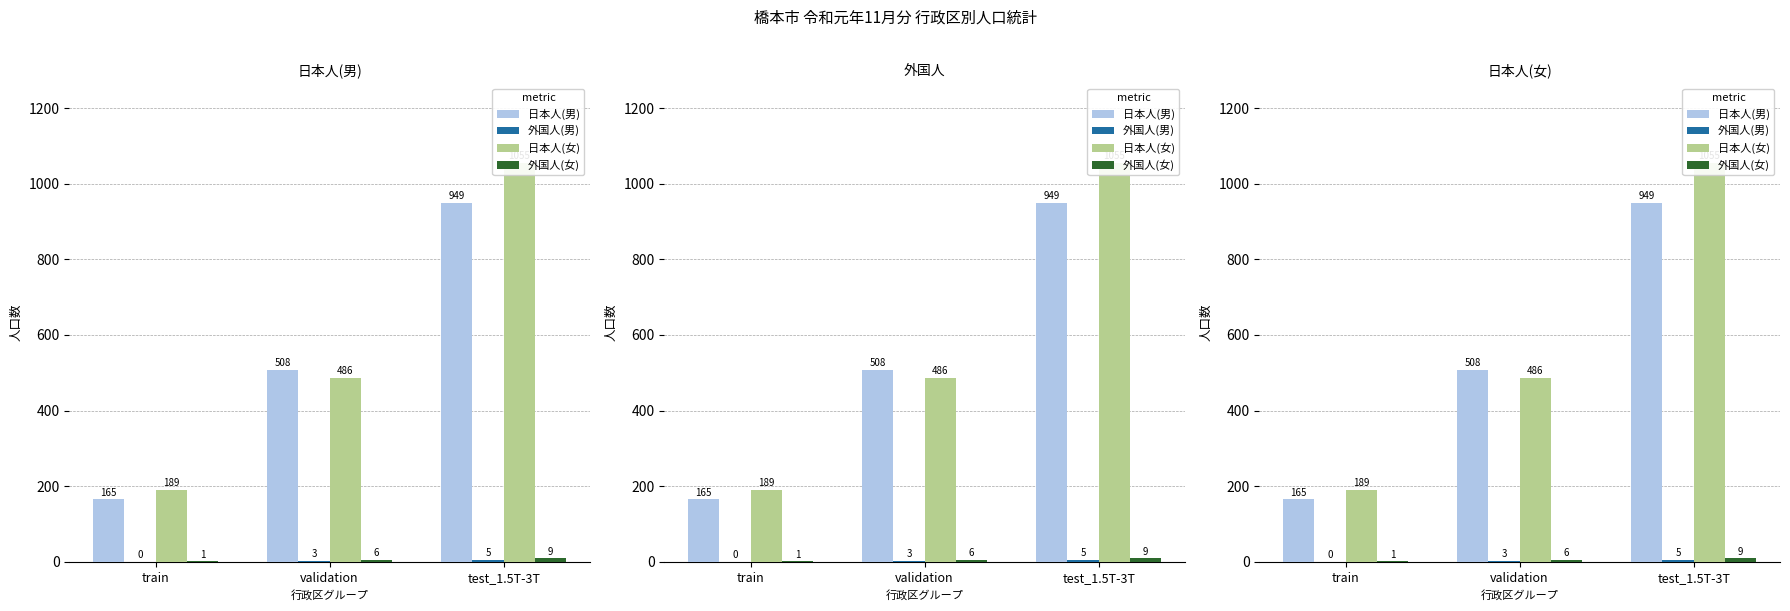

What is the value of the 外国人(女) bar at the 1st from the left?

1